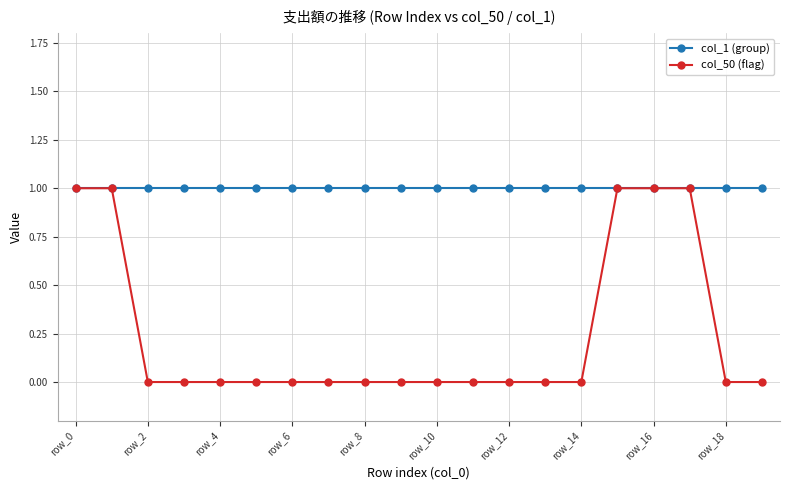

List the series in order of their overall mean, highest first.

col_1 (group), col_50 (flag)